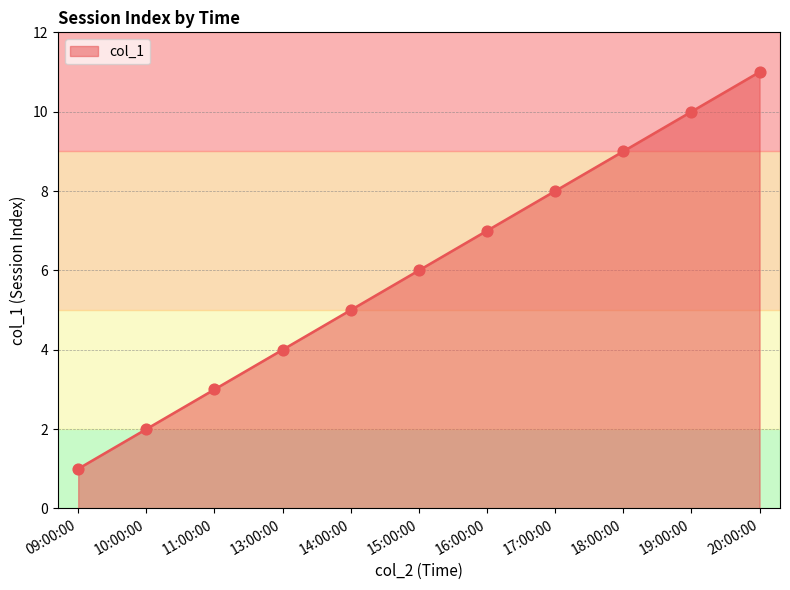

Which has a higher value, 10:00:00 or 11:00:00?

11:00:00